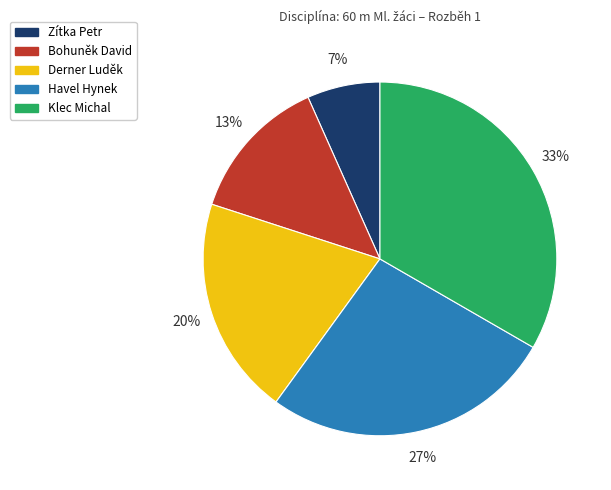

Is the sum of Havel Hynek and Bohuněk David greater than half?

No